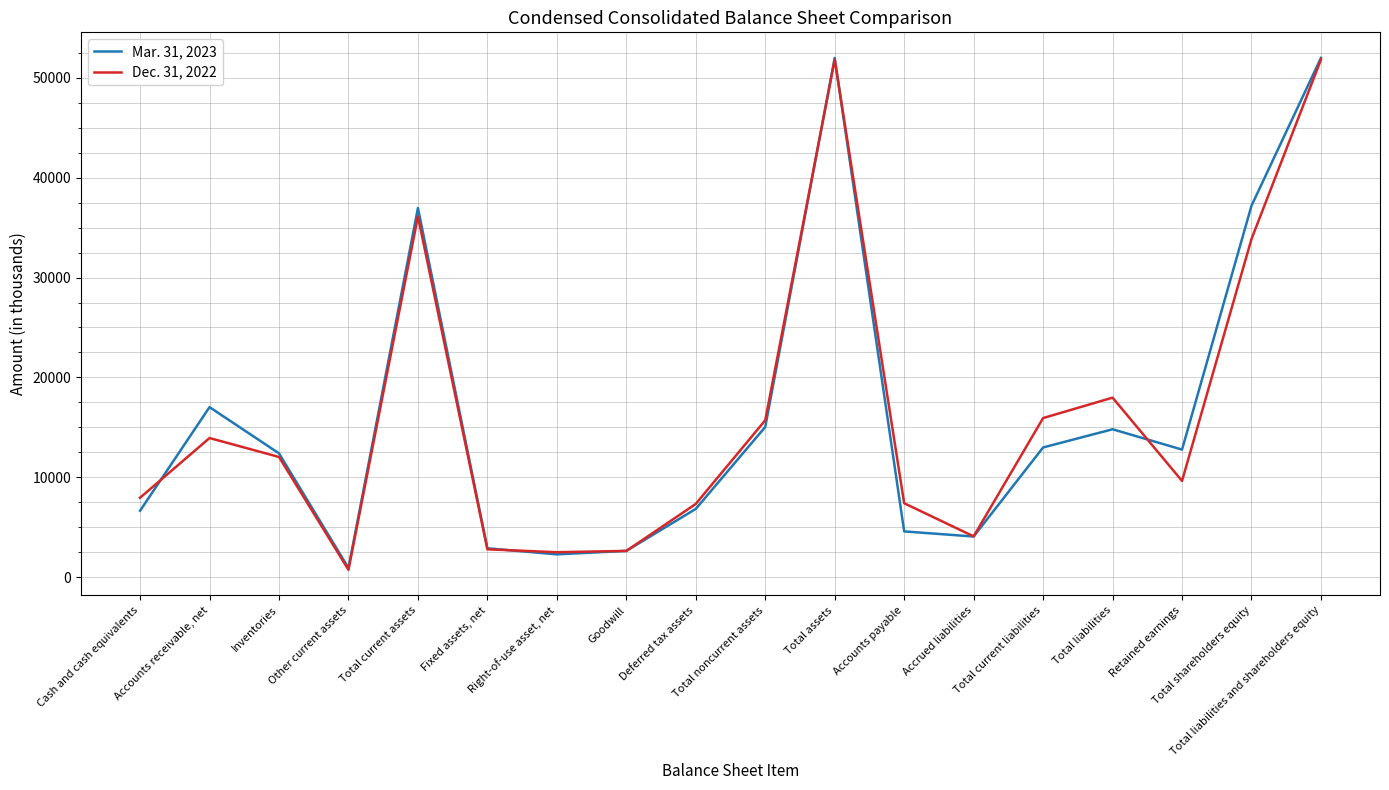

Does the chart display data point markers on the line(s)?

No